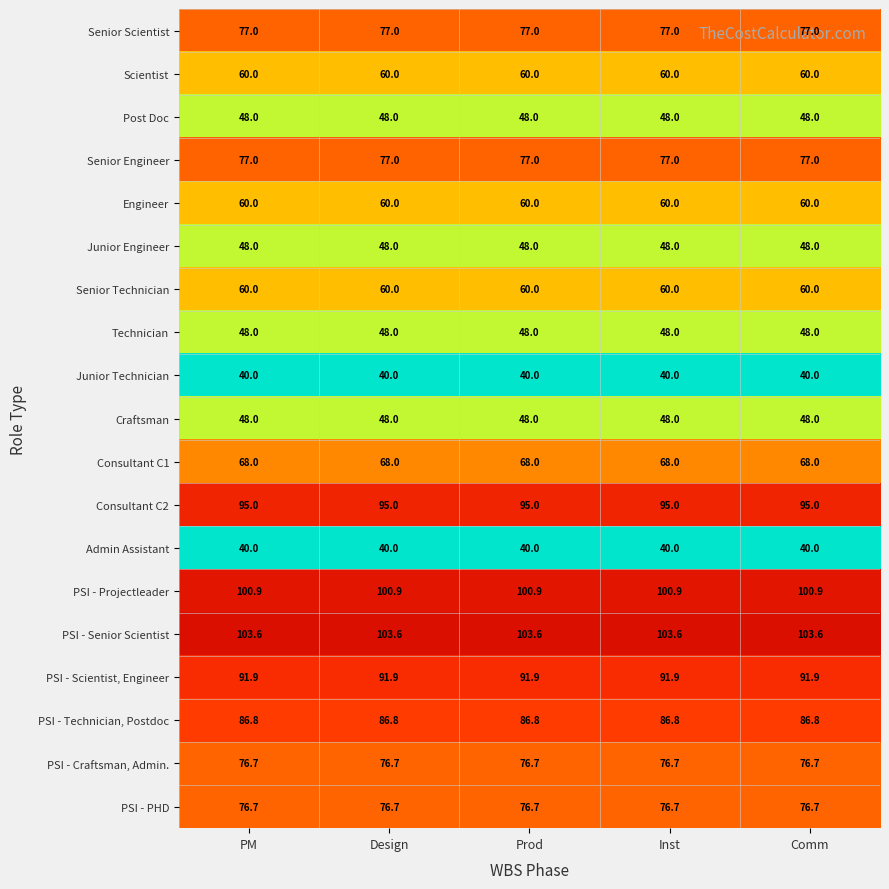

Which series has the largest total across all categories?

PSI - Senior Scientist